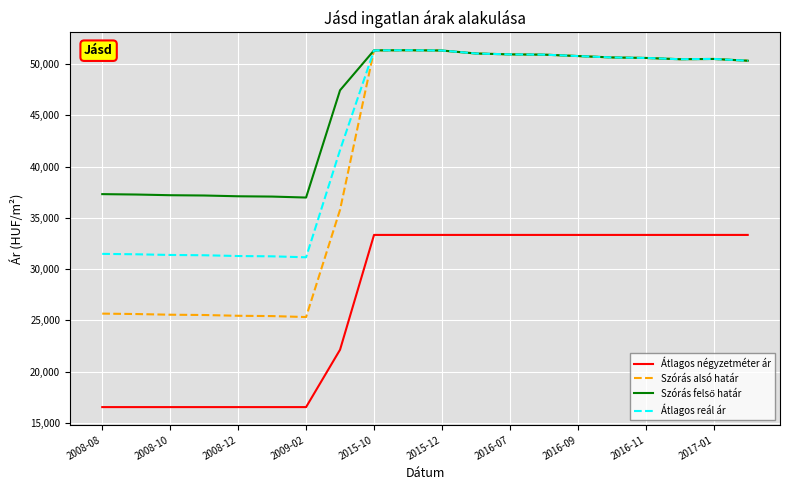

Which series has the widest spread of values?

Szórás alsó határ